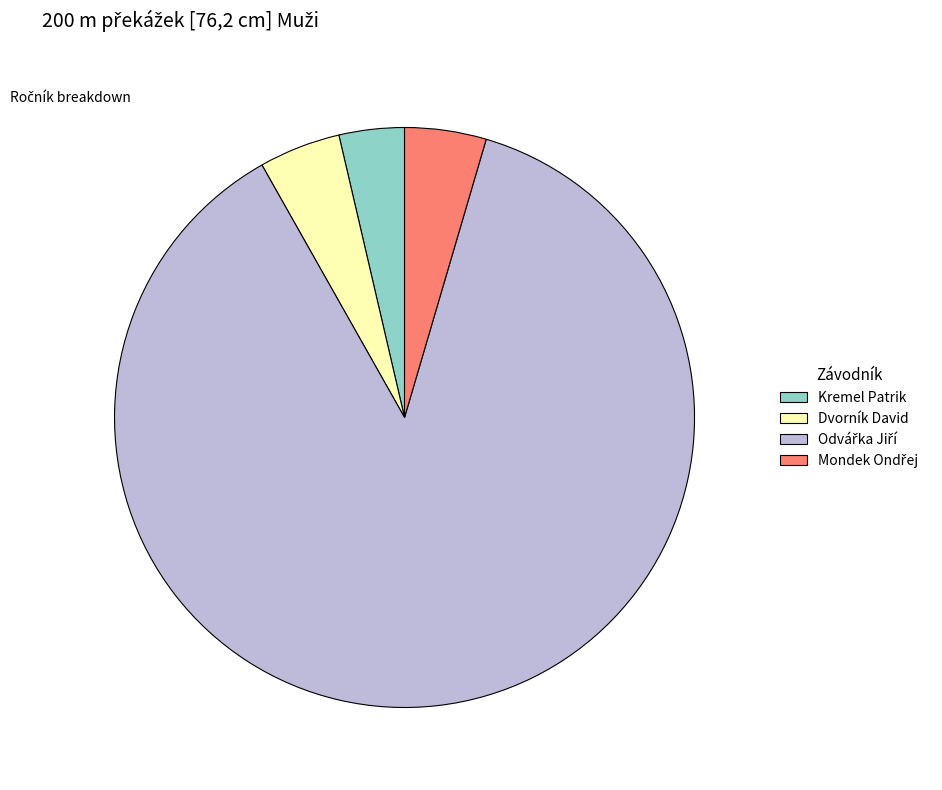

Is there a majority slice in this chart?

Yes